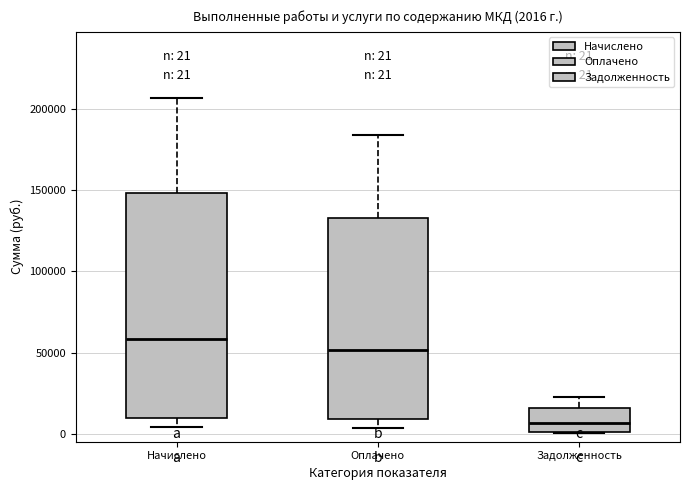

Comparing the boxes themselves (not the whiskers), which one is the tallest?

Начислено